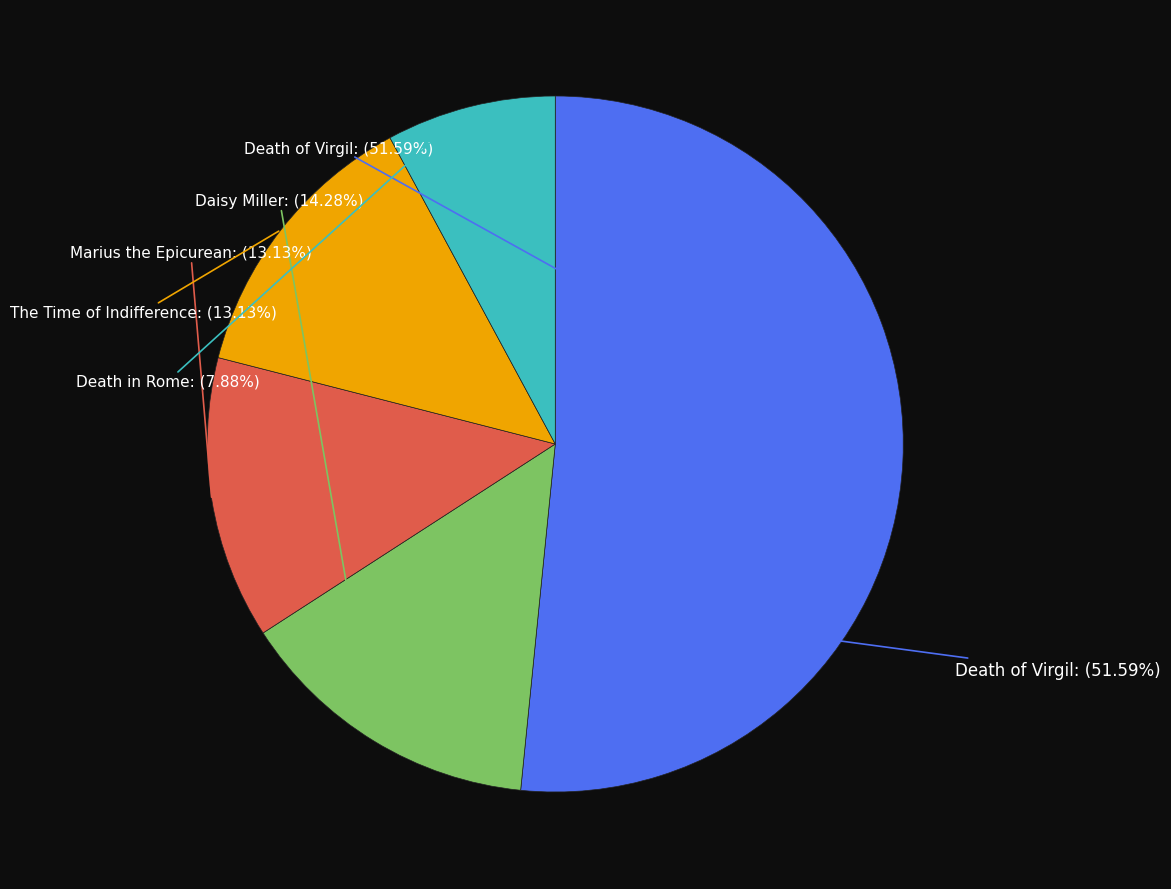

What is the change in value from Death of Virgil to Marius the Epicurean?

-703